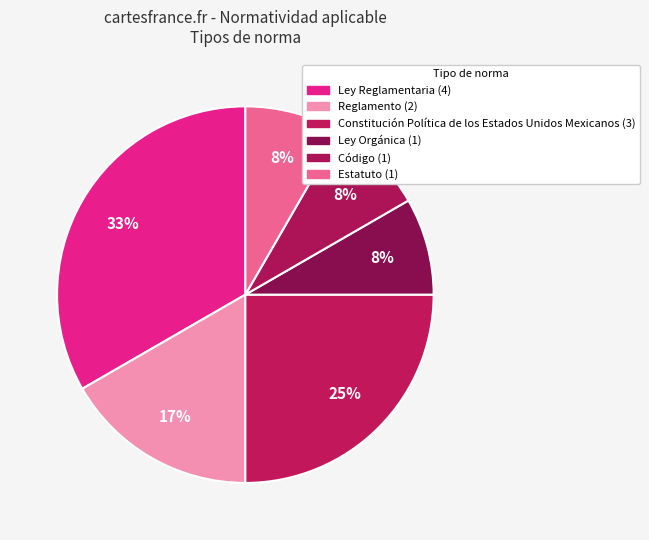

What is the ratio of the value at Ley Reglamentaria to the value at Constitución Política de los Estados Unidos Mexicanos?

1.3